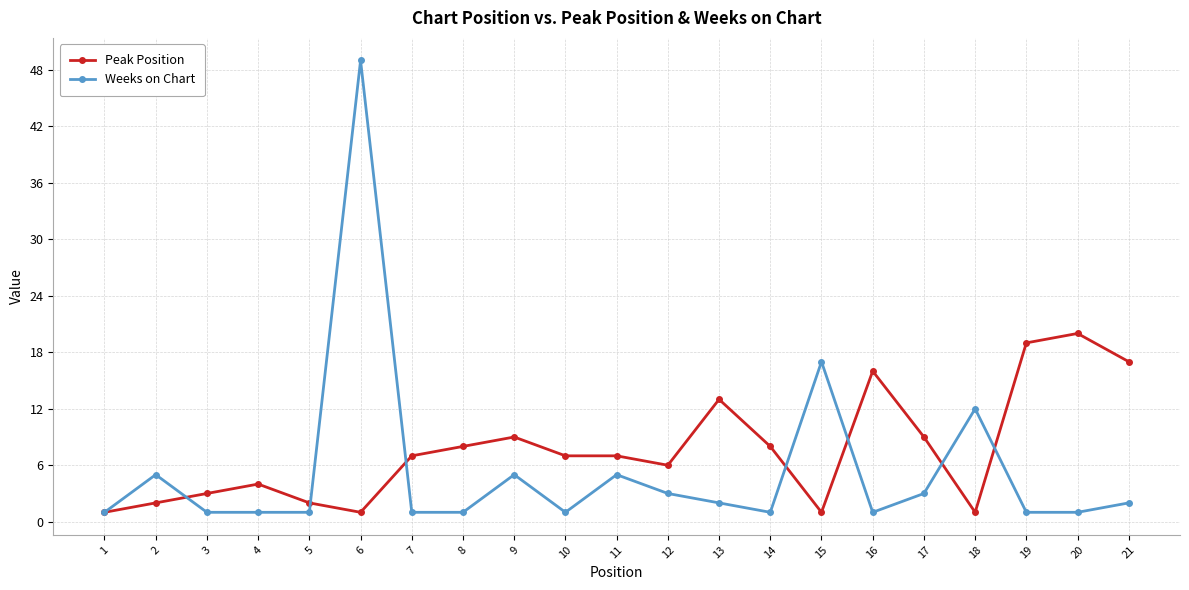

Reading left to right, extract all data points from this chart.

Peak Position: 1	2	3	4	2	1	7	8	9	7	7	6	13	8	1	16	9	1	19	20	17
Weeks on Chart: 1	5	1	1	1	49	1	1	5	1	5	3	2	1	17	1	3	12	1	1	2